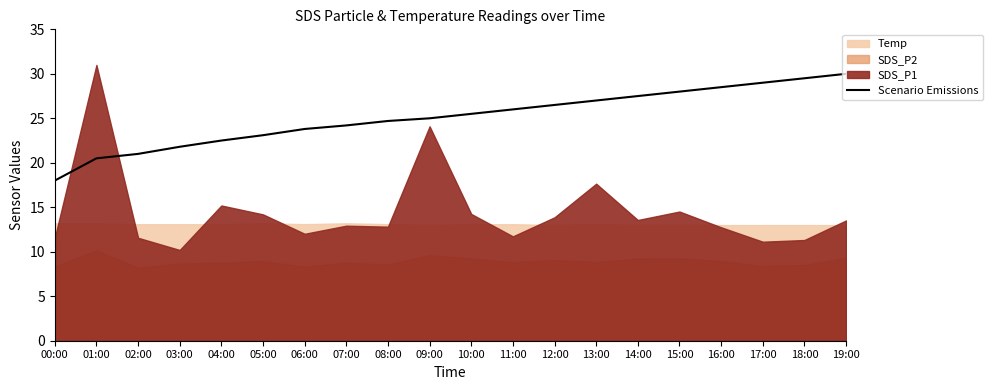

Does the chart have visible grid lines?

No